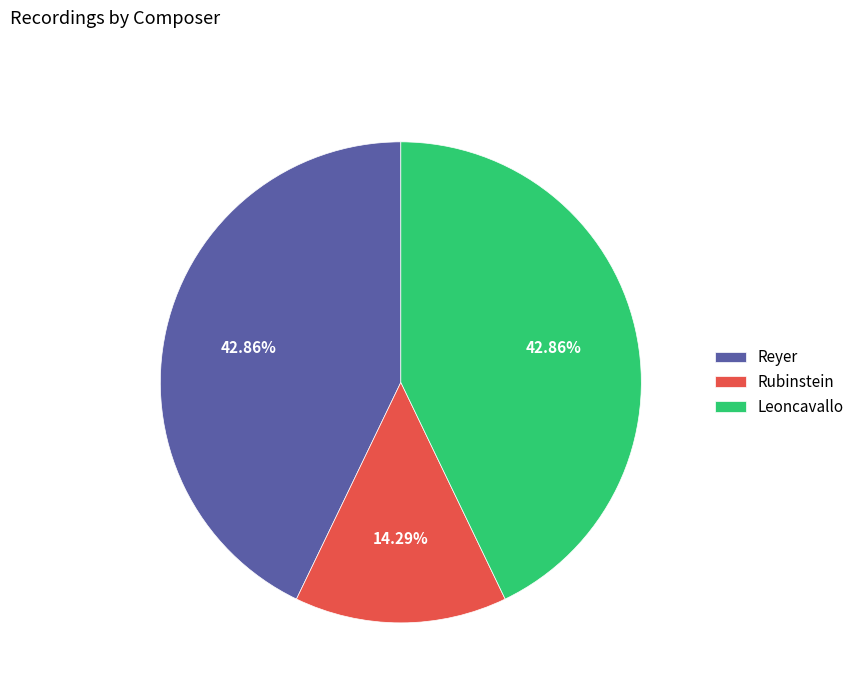

What portion of the pie excludes Leoncavallo?

57.1%